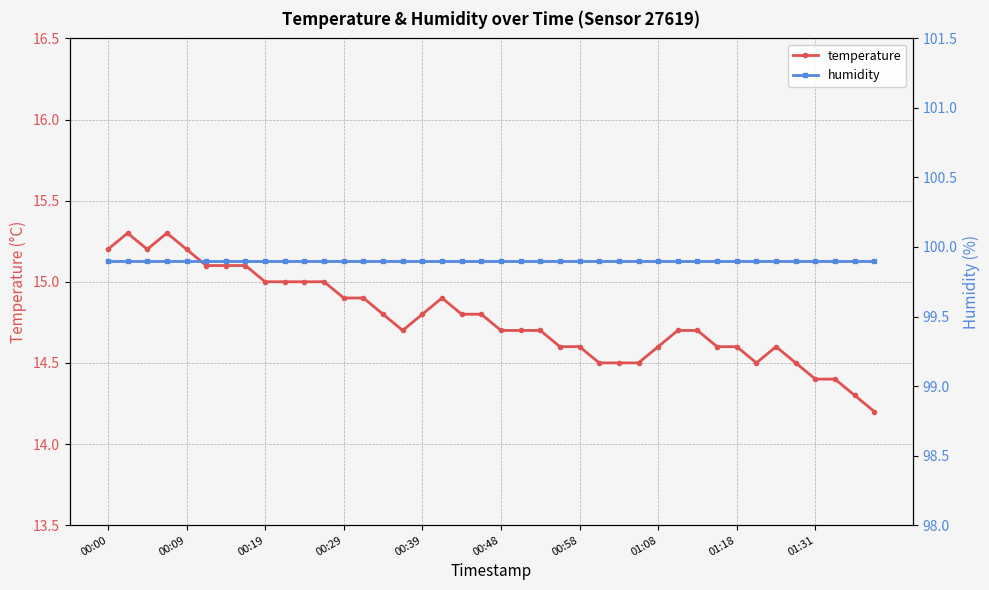

True or false: temperature and humidity intersect in this chart.

False